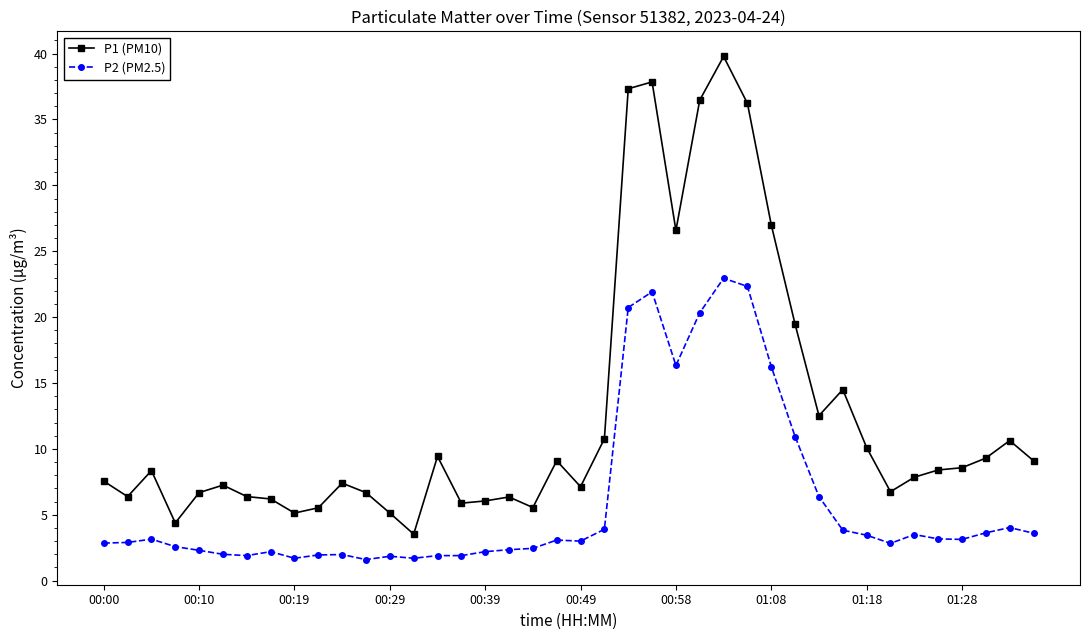

Rank the series by their maximum value, from lowest to highest.

P2 (PM2.5), P1 (PM10)